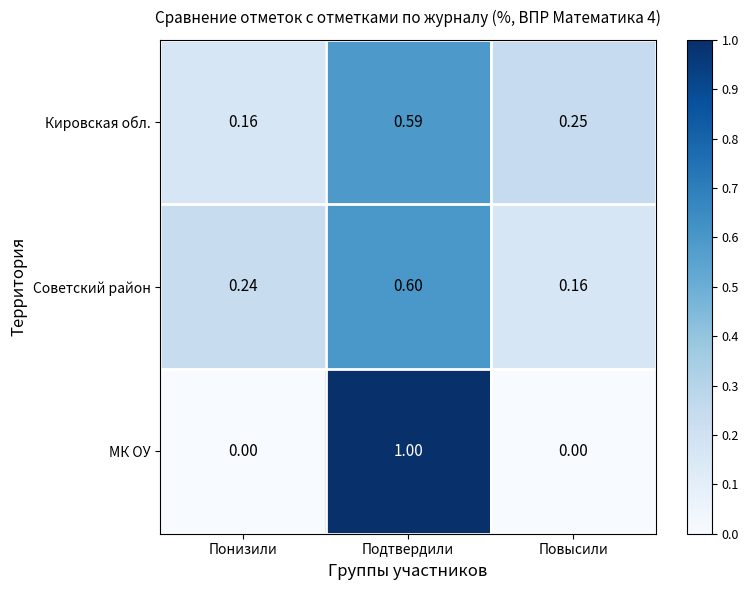

Which series has the largest range (max minus min)?

МК ОУ